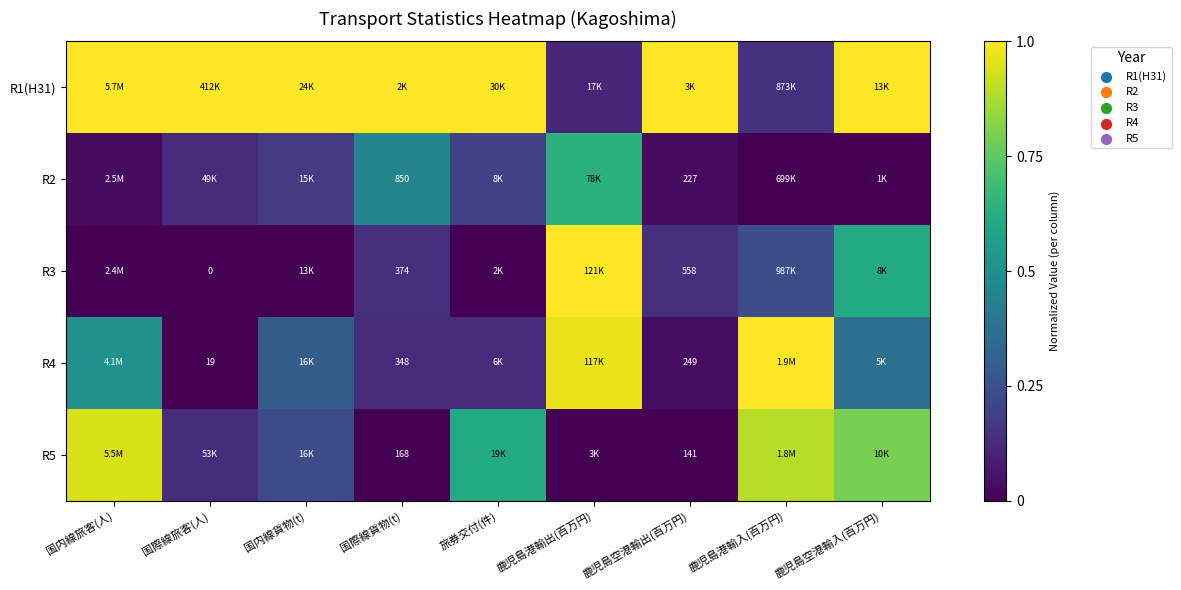

List the labels in order of R2 value, smallest first.

鹿児島港輸入(百万円), 鹿児島空港輸入(百万円), 鹿児島空港輸出(百万円), 国内線旅客(人), 国際線旅客(人), 国内線貨物(t), 旅券交付(件), 国際線貨物(t), 鹿児島港輸出(百万円)